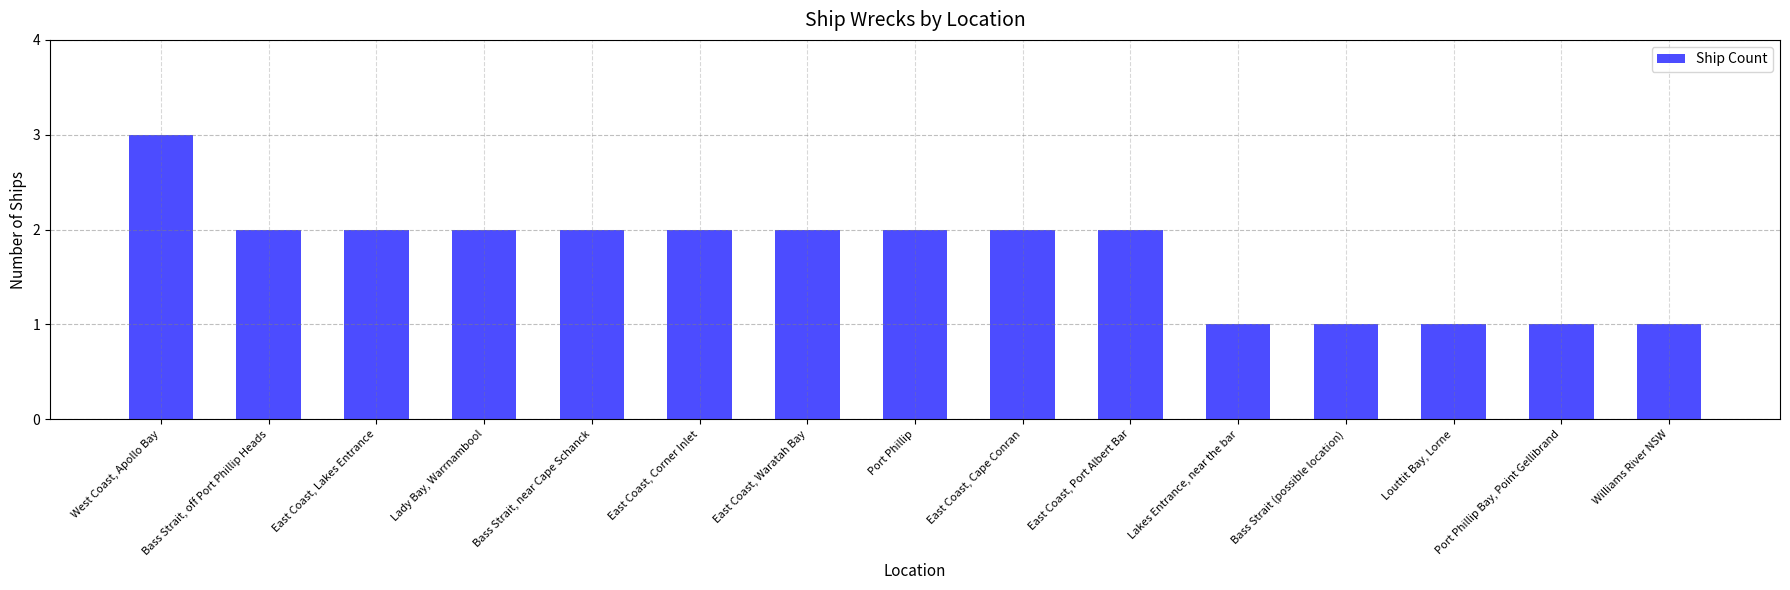

What position from the right is Port Phillip?

8